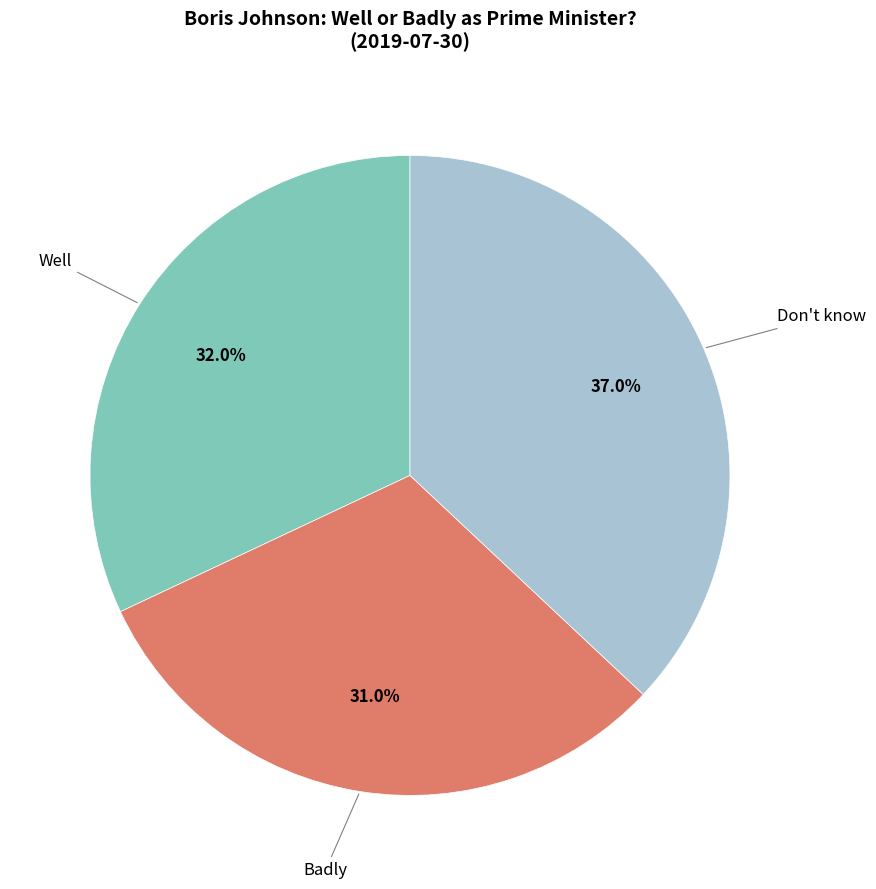

To the nearest percent, what is the difference between the largest and smallest slice percentages?

6%